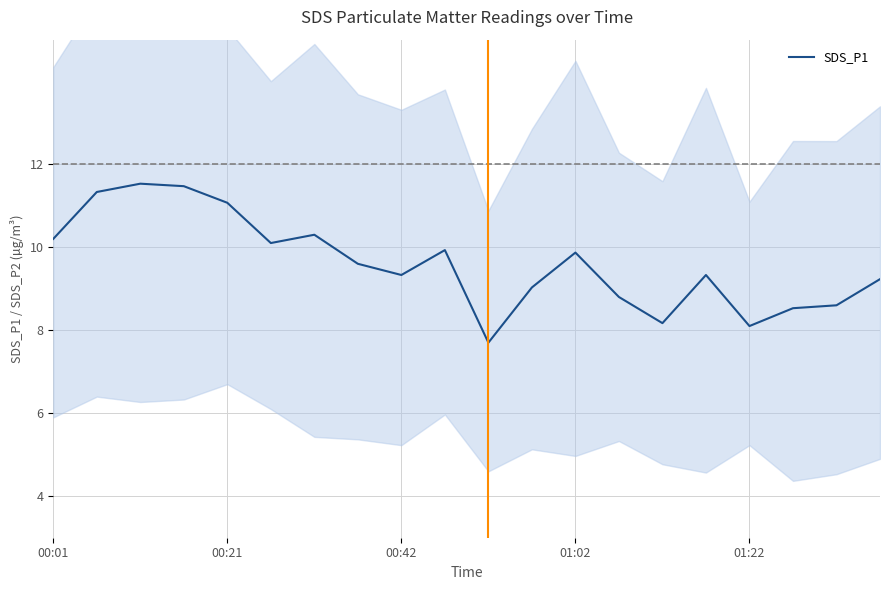

How many values exceed 9?

14